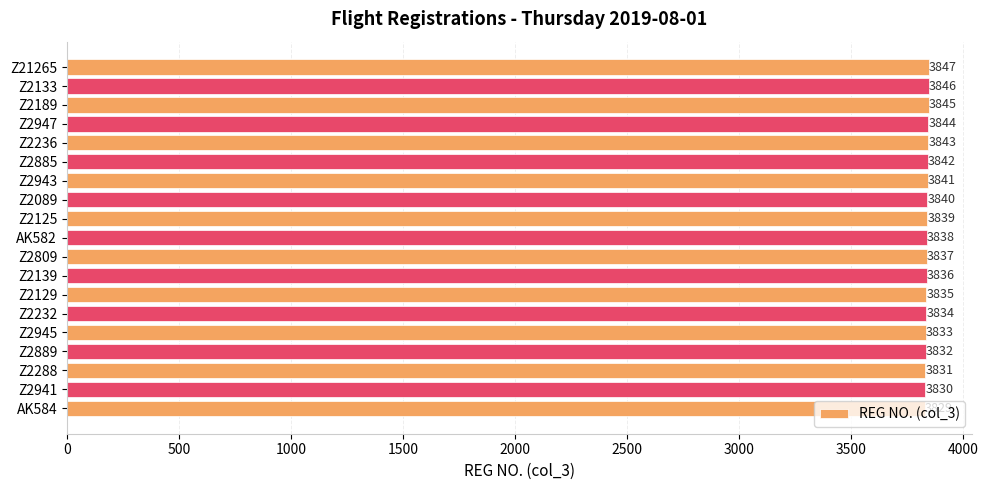

At which category does the chart reach its peak across all series?

Z21265